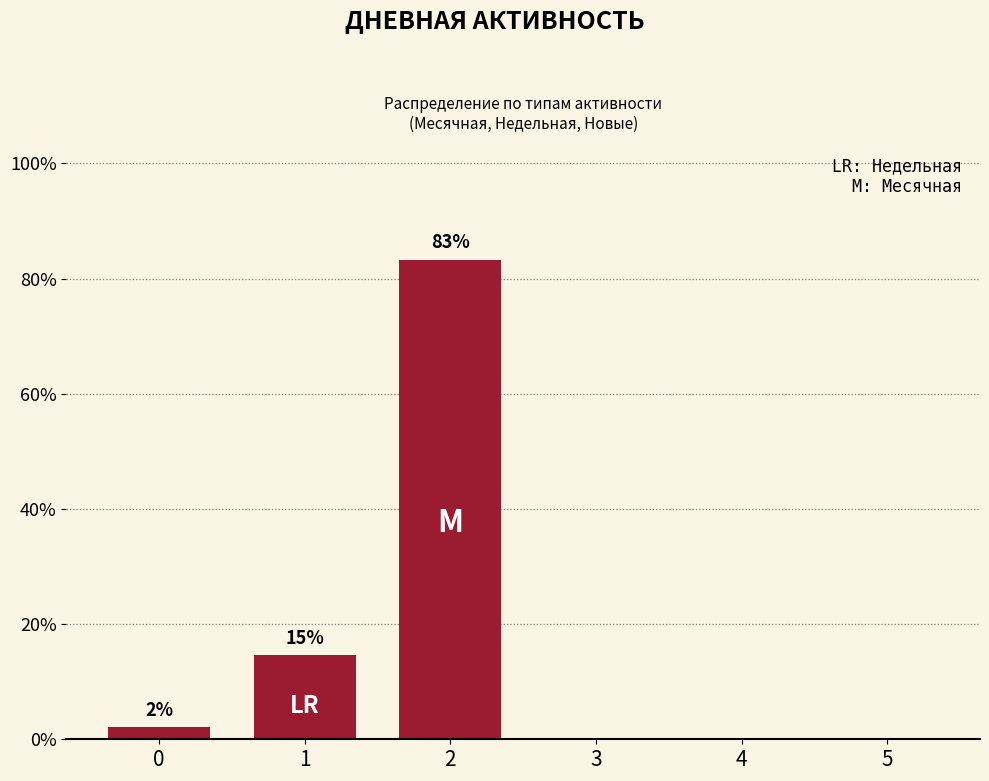

What is the difference between the second highest and second lowest values?

14.6